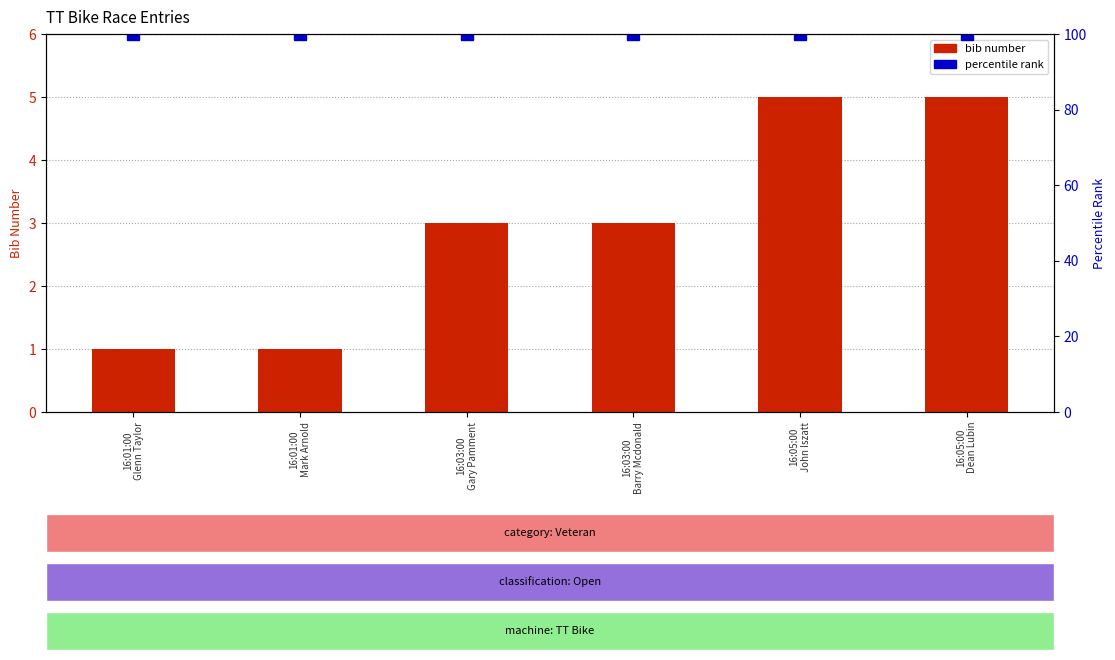

Reading left to right, list all the values displayed in this chart.

bib number: 16:01:00
Glenn Taylor=1	16:01:00
Mark Arnold=1	16:03:00
Gary Pamment=3	16:03:00
Barry Mcdonald=3	16:05:00
John Iszatt=5	16:05:00
Dean Lubin=5
percentile rank: 16:01:00
Glenn Taylor=100	16:01:00
Mark Arnold=100	16:03:00
Gary Pamment=100	16:03:00
Barry Mcdonald=100	16:05:00
John Iszatt=100	16:05:00
Dean Lubin=100